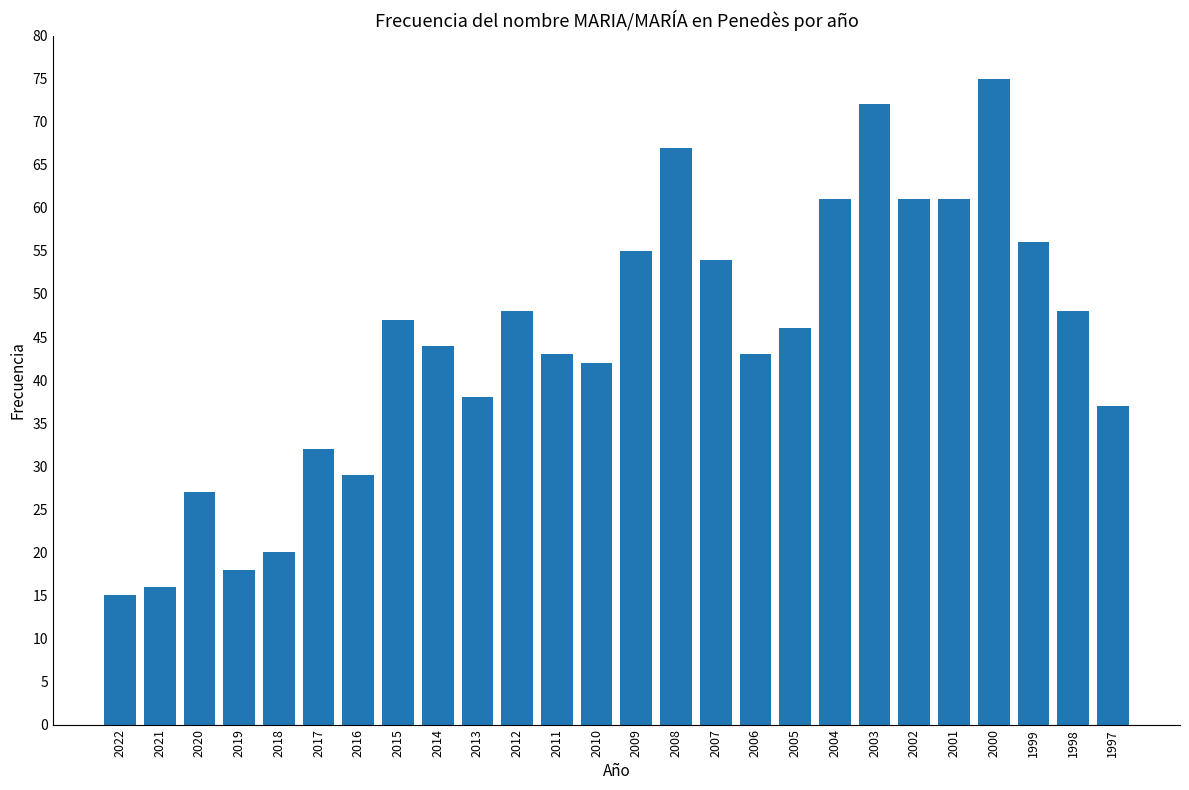

What is the difference between the values at 2004 and 2018?

41